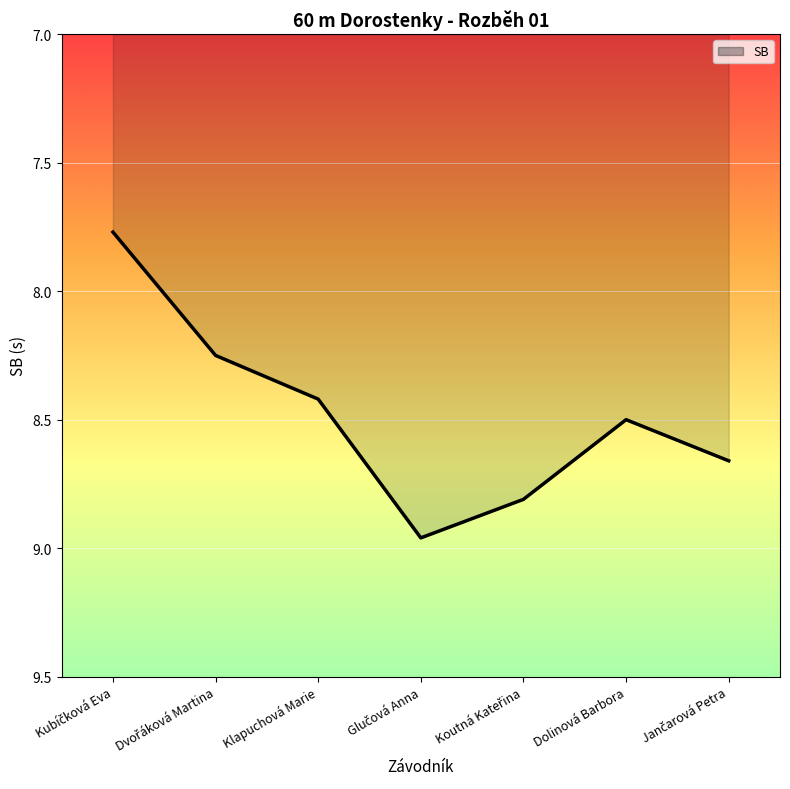

What is the average value?

8.5